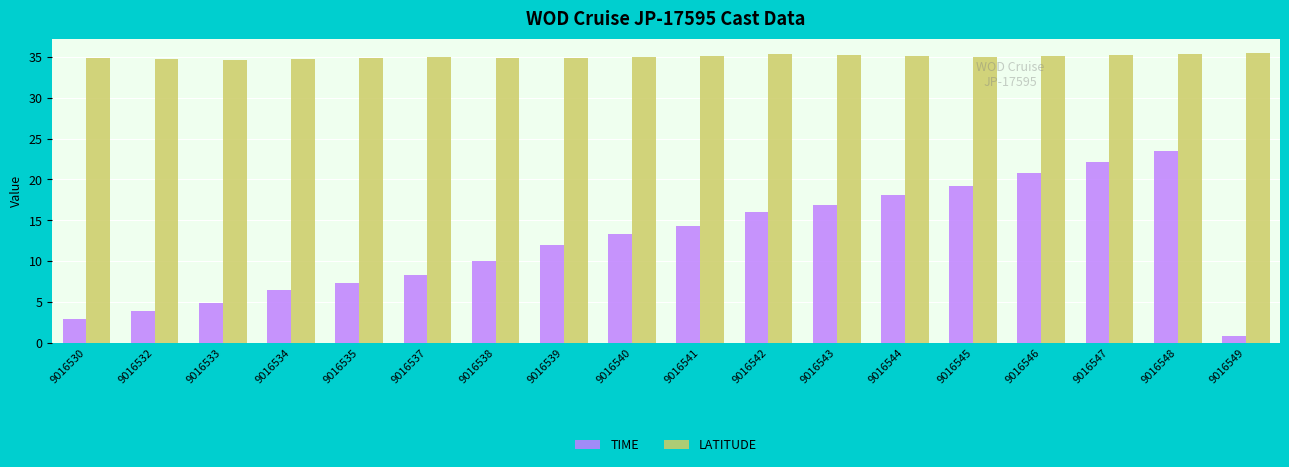

At which category does the chart reach its minimum across all series?

9016549